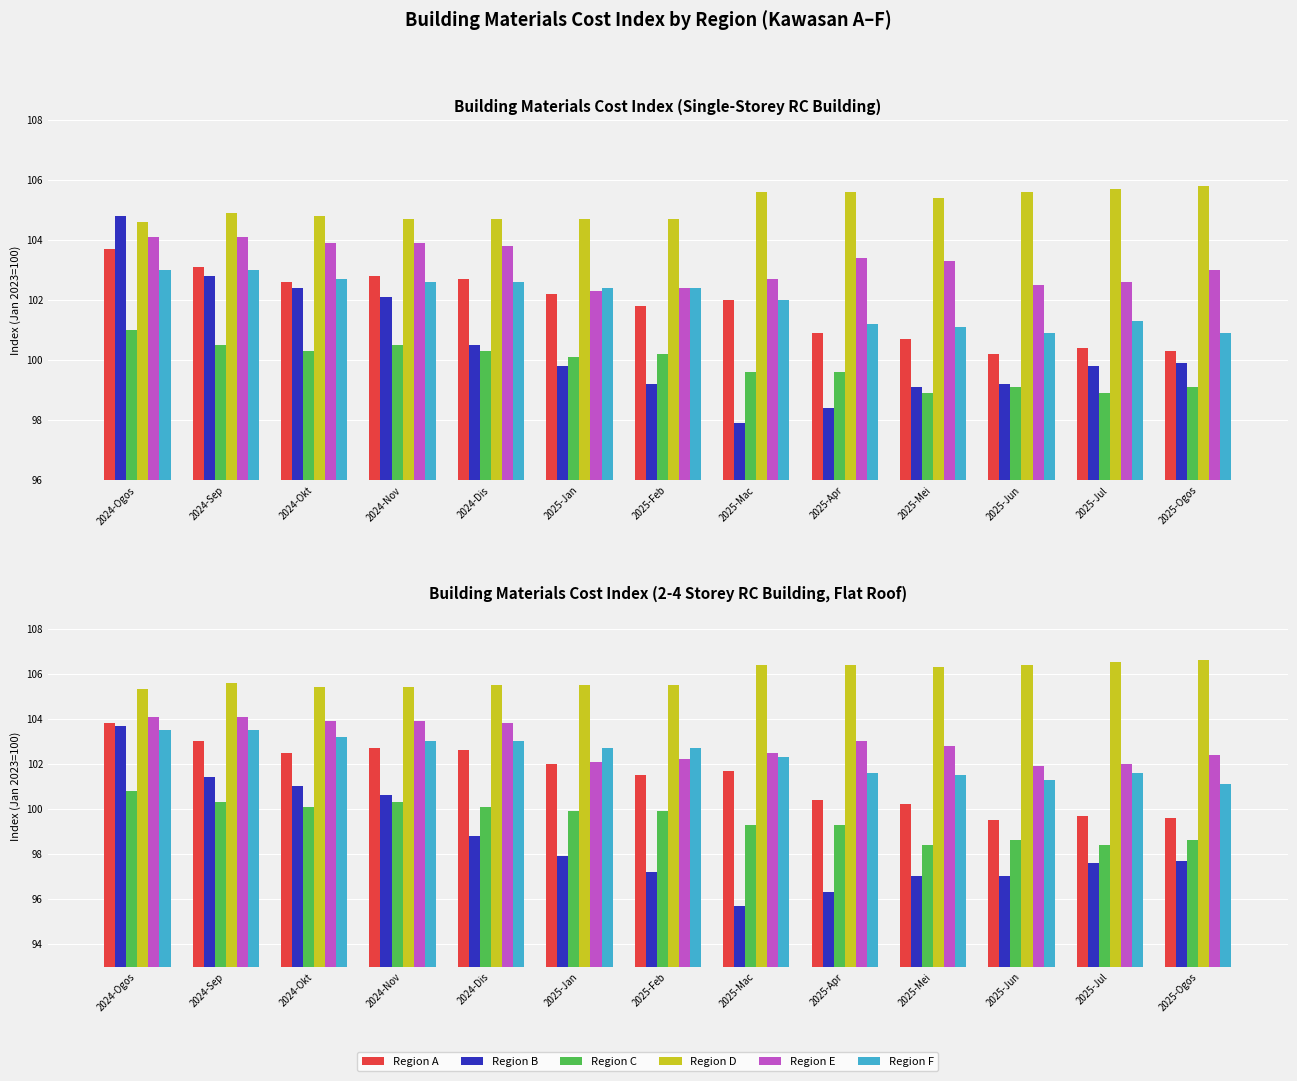

What is the difference between the second highest and second lowest values in the Region A series?

3.4